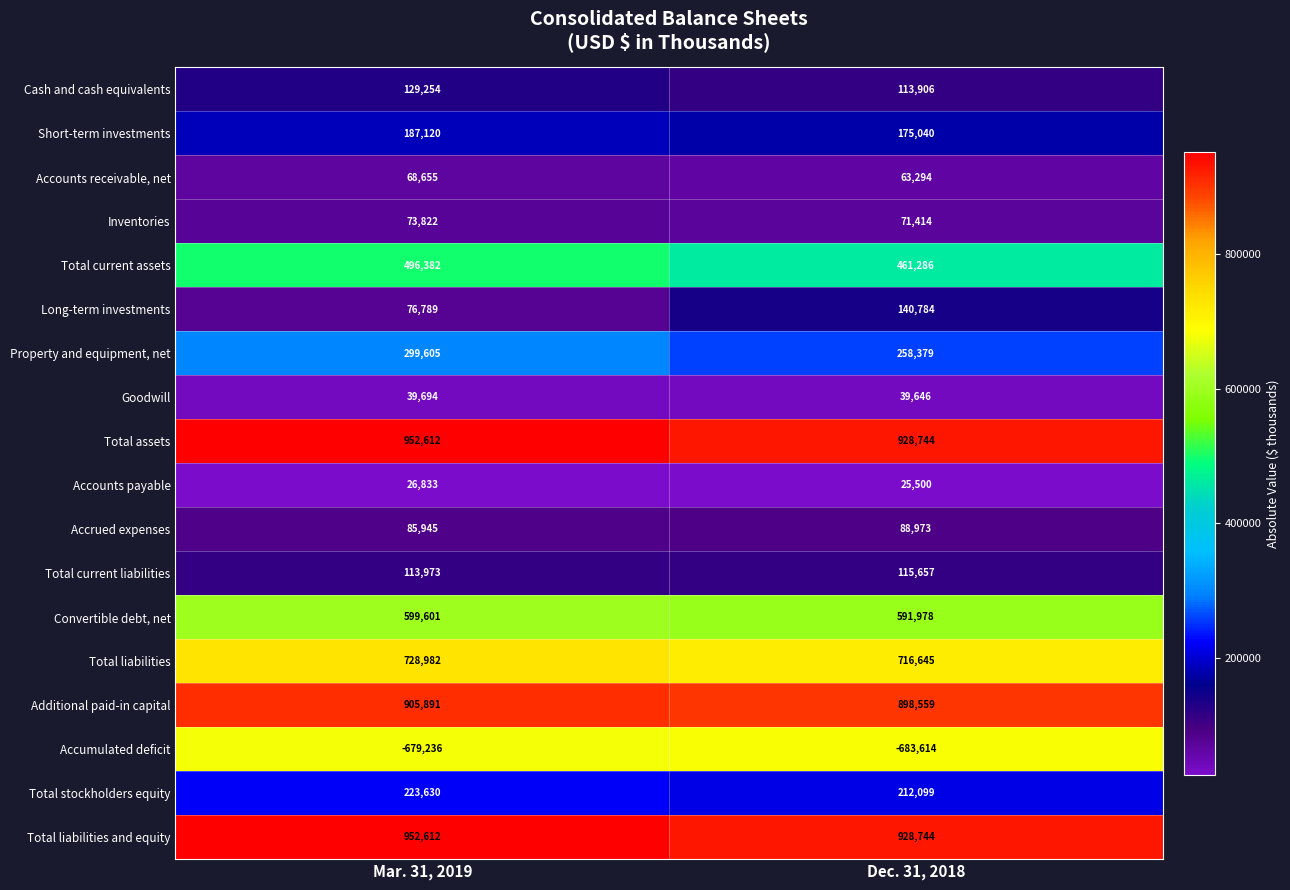

Which series changed the most between Mar. 31, 2019 and Dec. 31, 2018?

Long-term investments